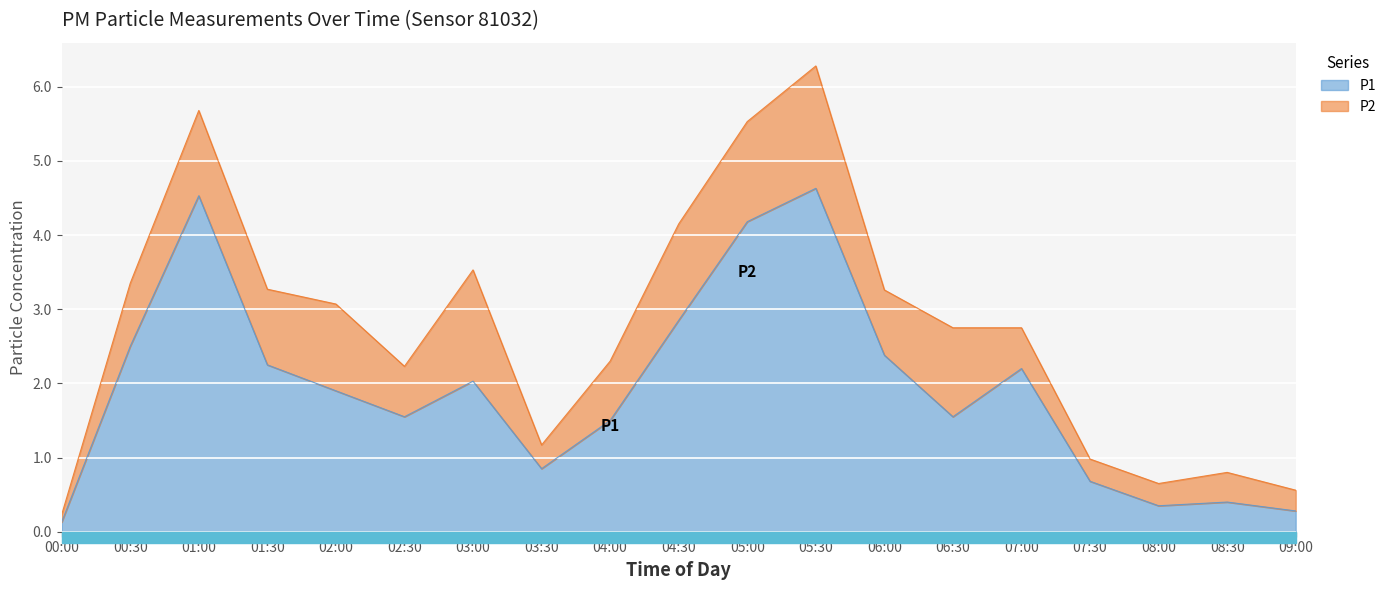

Is it true that the value at 06:30 is 2.6?

False